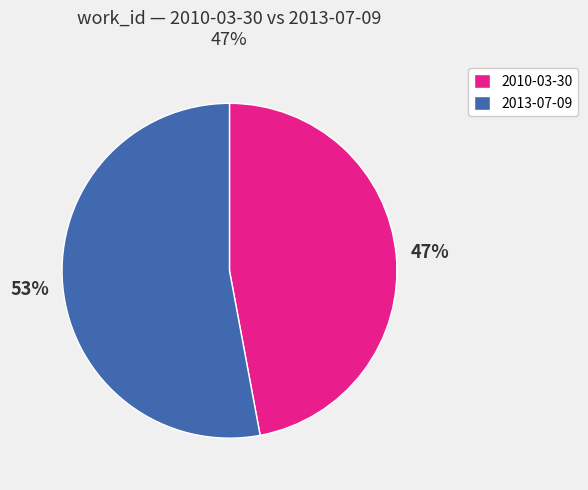

Combined, do 2010-03-30 and 2013-07-09 account for over 50%?

Yes